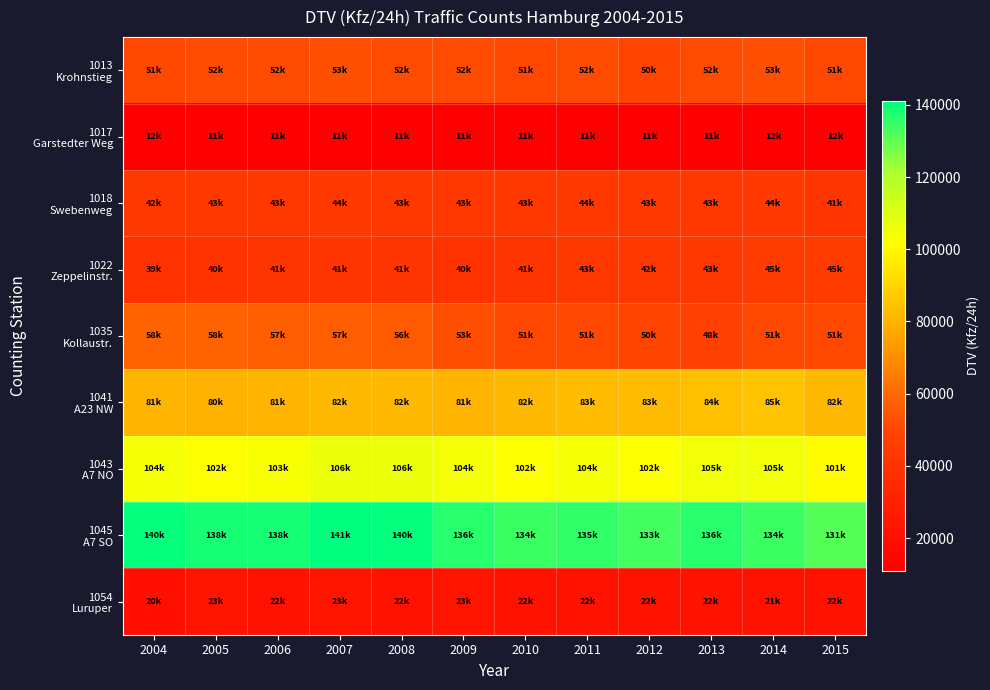

Rank the series by their maximum value, from lowest to highest.

1017 Garstedter Weg, 1054 Luruper, 1018 Swebenweg, 1022 Zeppelinstr., 1013 Krohnstieg, 1035 Kollaustr., 1041 A23 NW, 1043 A7 NO, 1045 A7 SO